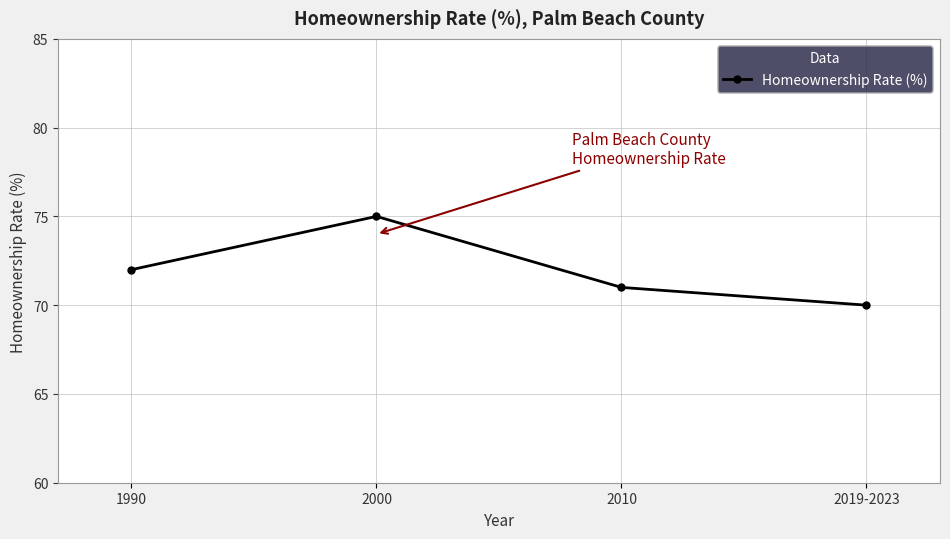

Reading left to right, extract all data points from this chart.

1990=72	2000=75	2010=71	2019-2023=70